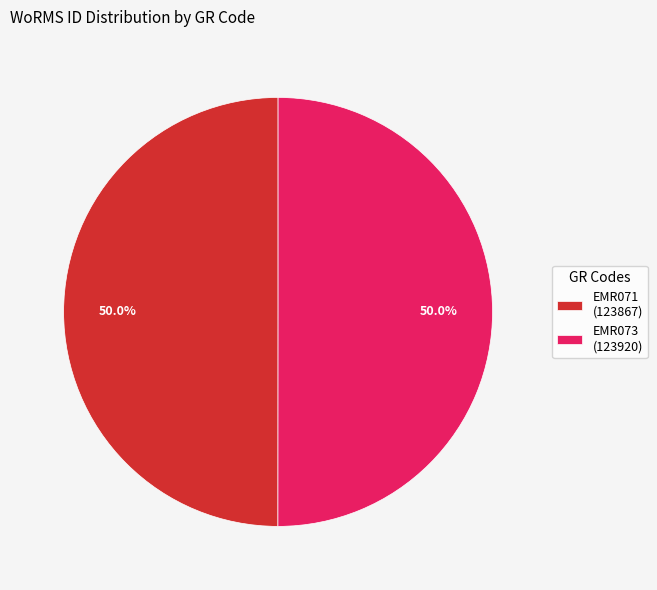

Approximately how many times larger is the value at EMR071 compared to EMR073?

1.0